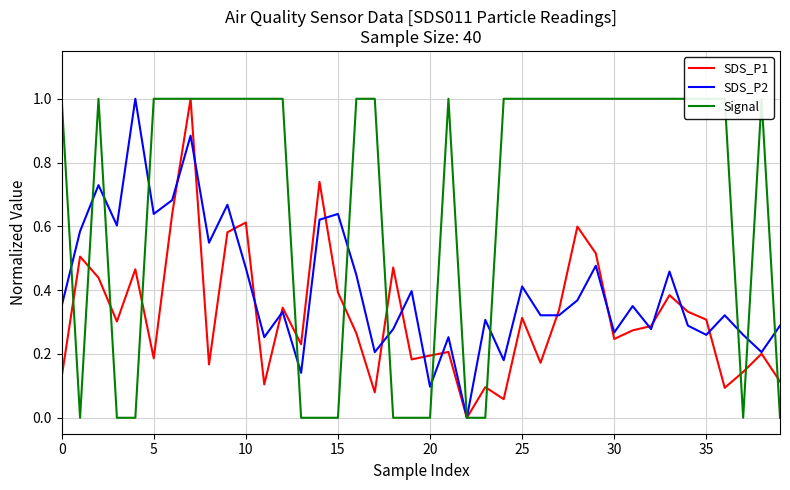

What is the highest value of the SDS_P1 series?

1.0